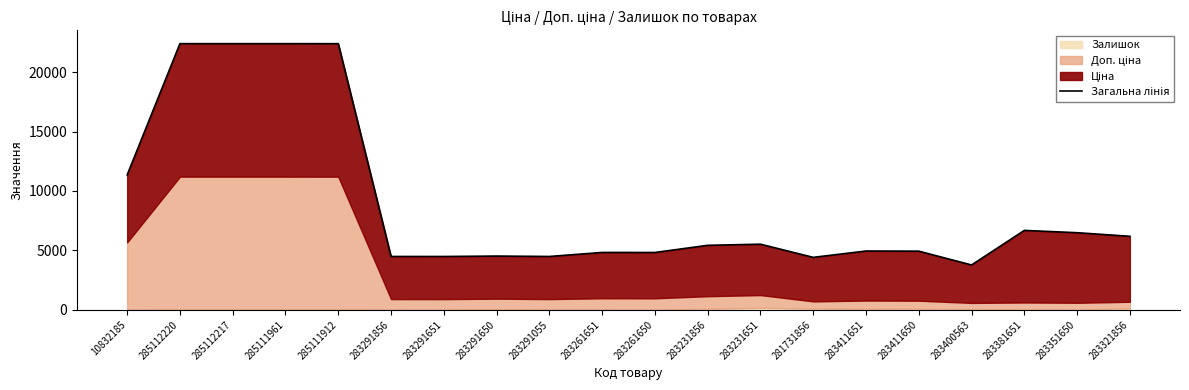

What is the difference between the second highest and second lowest values?

17980.4